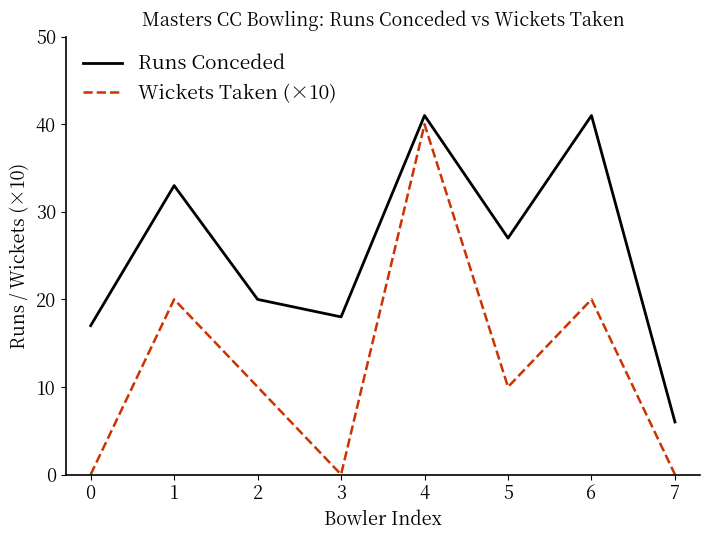

Reading left to right, transcribe all the data shown in this chart.

Runs Conceded: 17	33	20	18	41	27	41	6
Wickets Taken (×10): 0	20	10	0	40	10	20	0